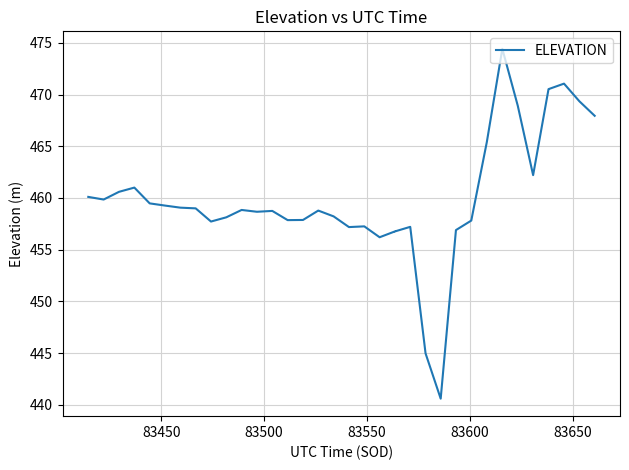

What is the minimum value shown in the chart?

440.6